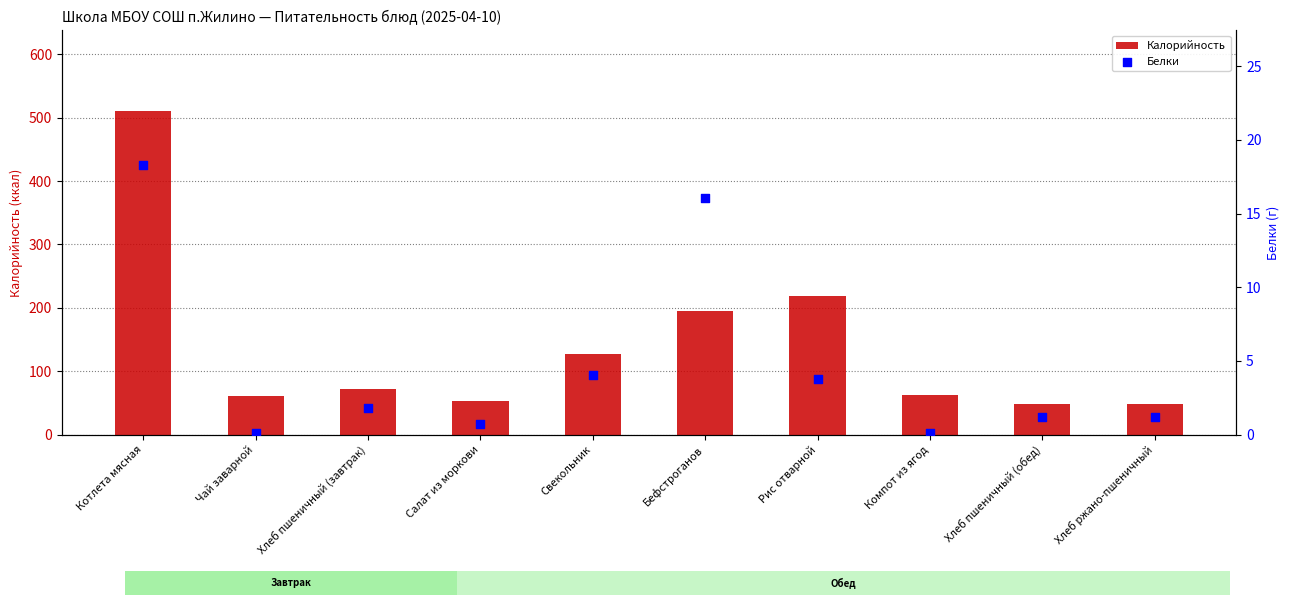

What is the total value across all series at Компот из ягод?

62.0